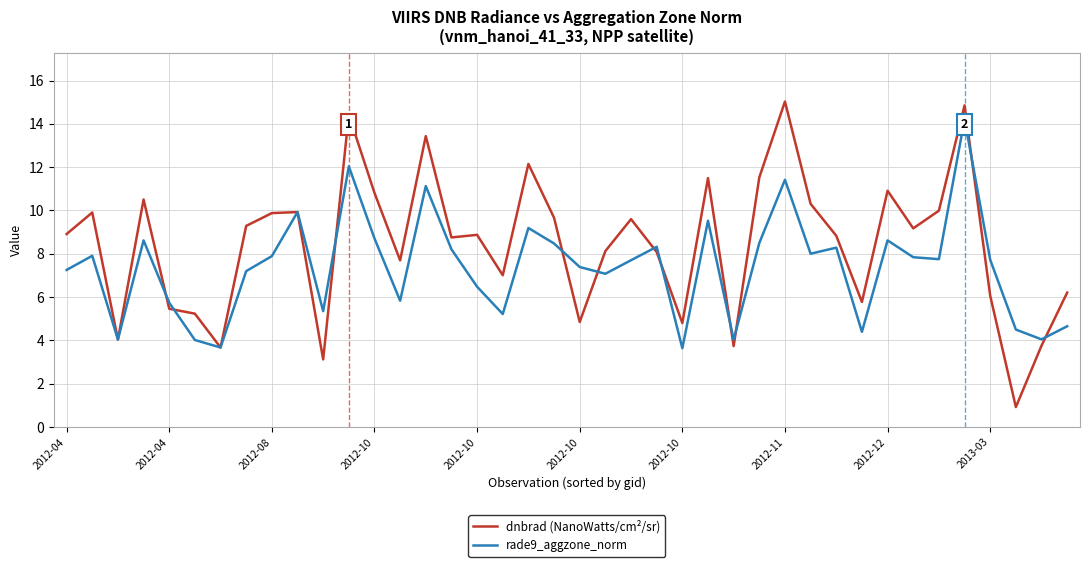

Which series has the widest spread of values?

dnbrad (NanoWatts/cm²/sr)